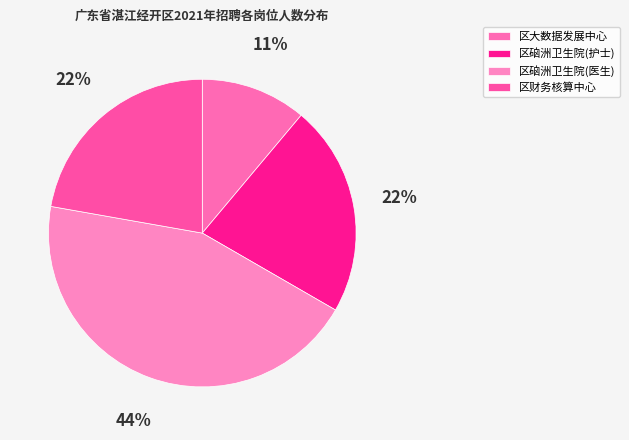

Which category has the smallest portion of the pie?

区大数据发展中心